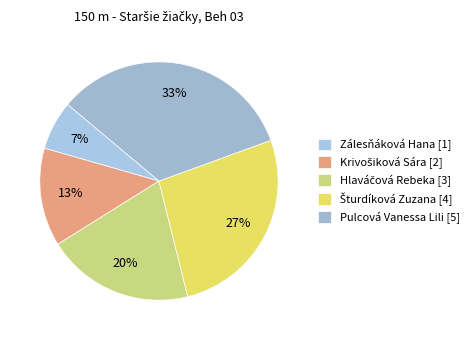

What is the ratio of the value at Šturdíková Zuzana [4] to the value at Zálesňáková Hana [1]?

4.0